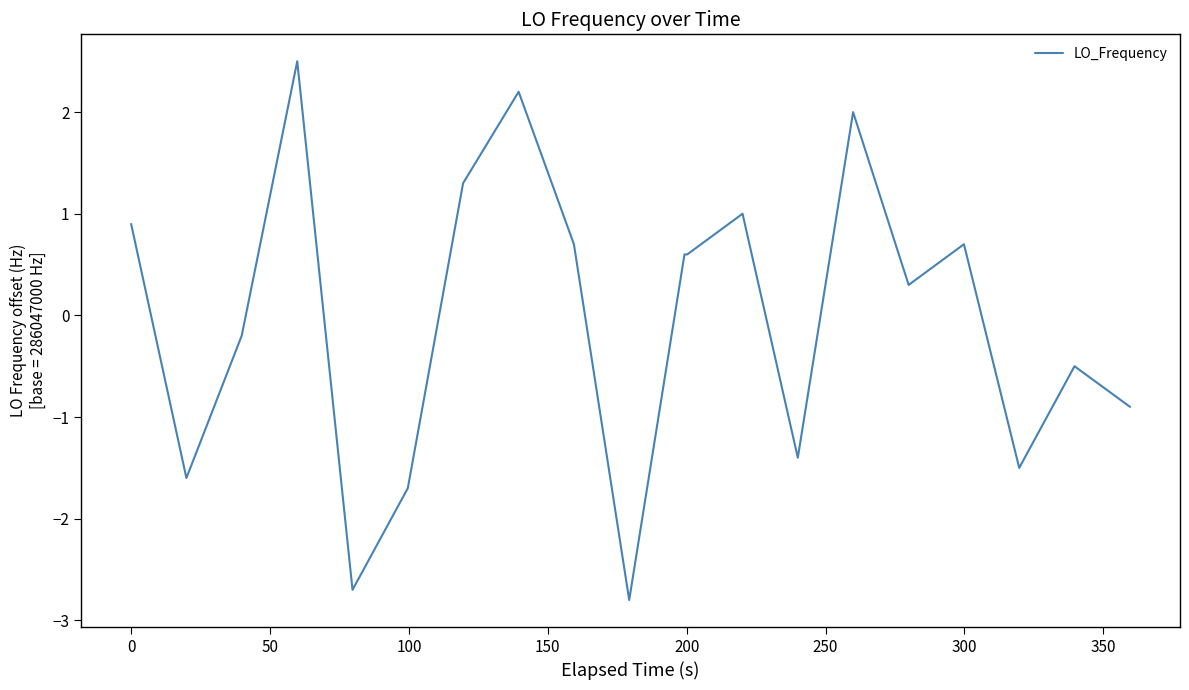

What is the greatest value displayed?

2.5